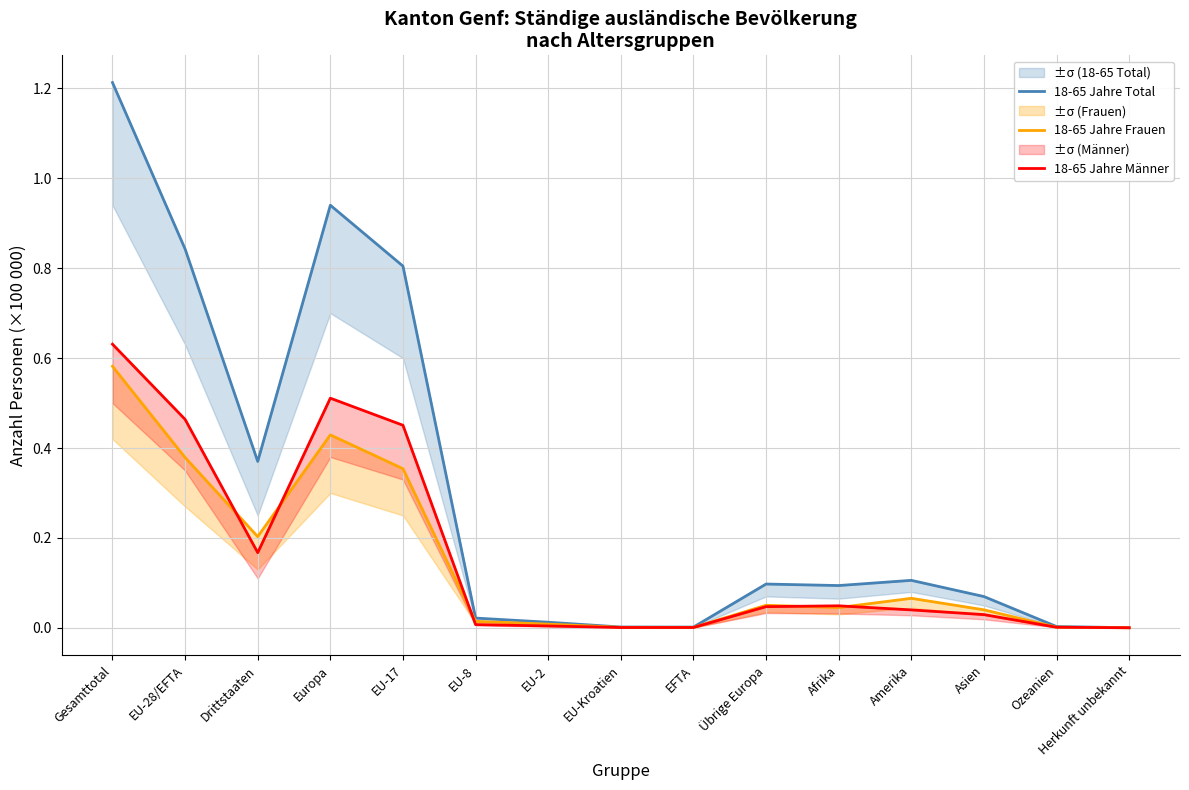

Which category has the lowest value across all series?

Herkunft unbekannt